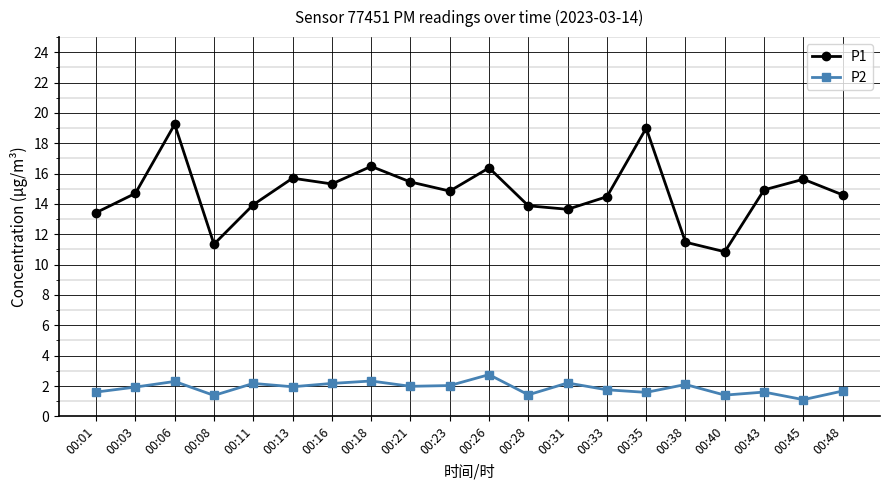

What is the difference between the P1 values at 00:48 and 00:33?

0.1